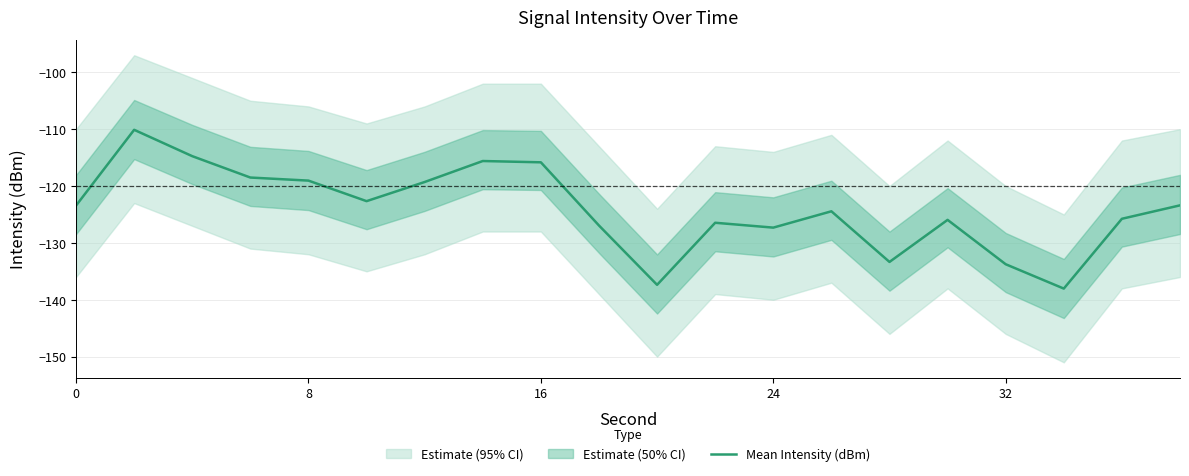

The value of Mean Intensity (dBm) at 24 is -127.3. True or false?

True